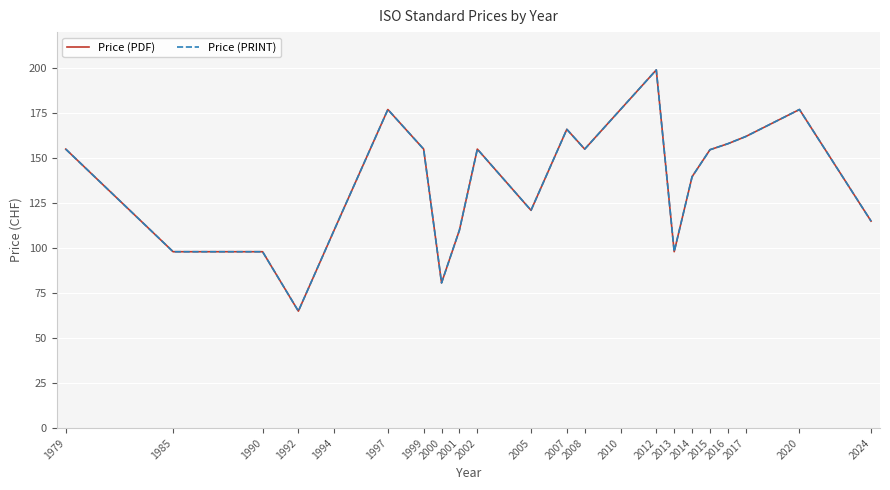

What is the sum of all Price (PRINT) values?

3026.0